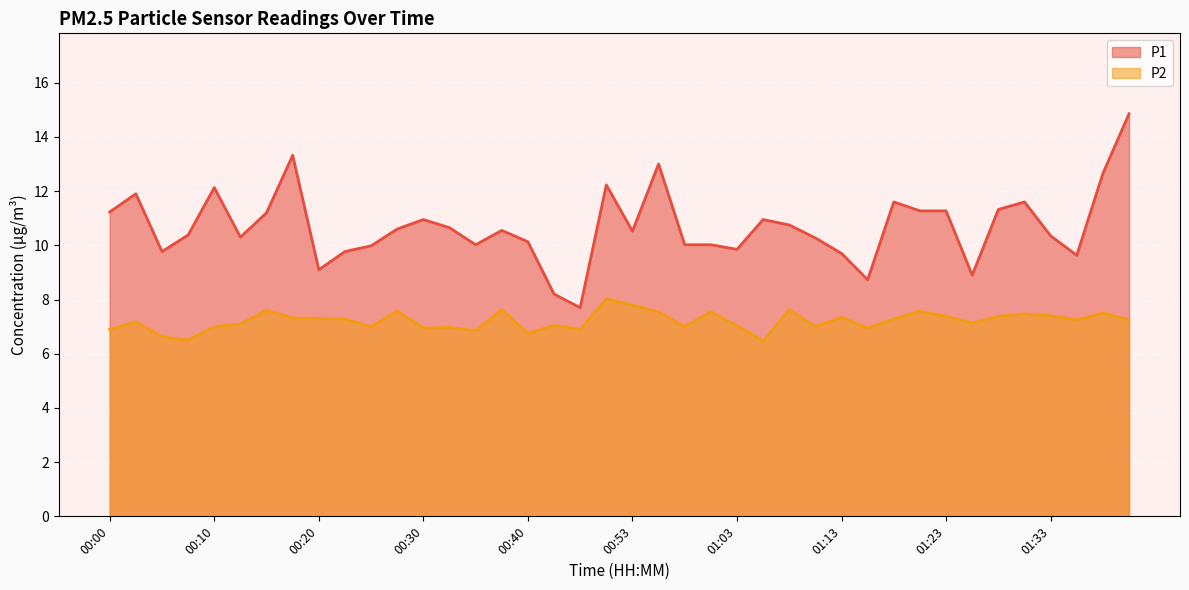

Reading right to left, transcribe all the data shown in this chart.

P1: 14.8	12.7	9.6	10.3	11.6	11.3	8.9	11.3	11.3	11.6	8.7	9.7	10.3	10.8	10.9	9.8	10.0	10.0	13.0	10.5	12.2	7.7	8.2	10.1	10.6	10.0	10.7	10.9	10.6	10.0	9.8	9.1	13.3	11.2	10.3	12.1	10.4	9.8	11.9	11.2
P2: 7.2	7.5	7.2	7.4	7.5	7.4	7.1	7.4	7.6	7.3	7.0	7.3	7.0	7.6	6.5	7.0	7.5	7.0	7.5	7.8	8.0	6.9	7.0	6.8	7.6	6.8	7.0	7.0	7.6	7.0	7.3	7.3	7.3	7.6	7.1	7.0	6.5	6.6	7.2	6.9